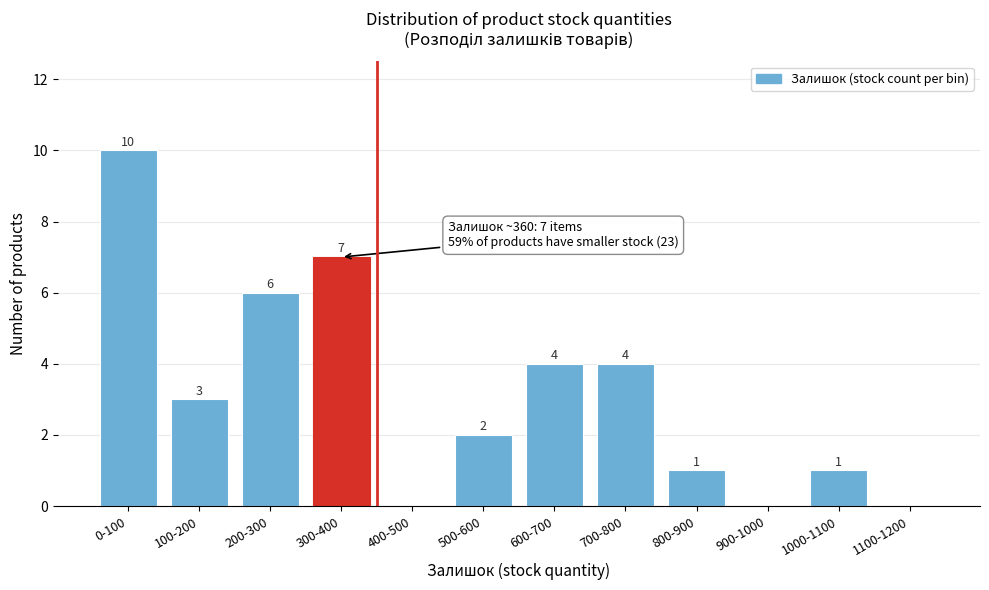

Reading right to left, transcribe all the data shown in this chart.

1100-1200=0	1000-1100=1	900-1000=0	800-900=1	700-800=4	600-700=4	500-600=2	400-500=0	300-400=7	200-300=6	100-200=3	0-100=10